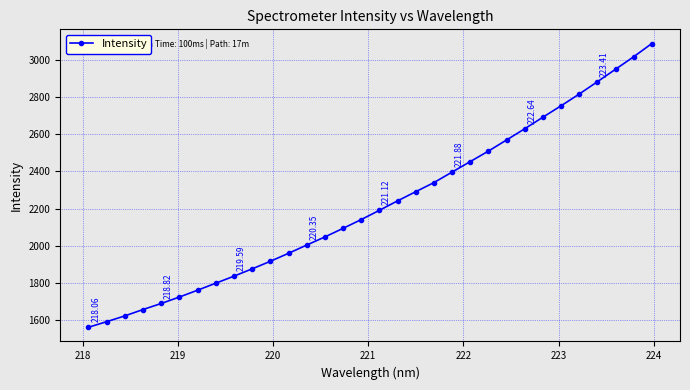

How many values are below 2191?

16